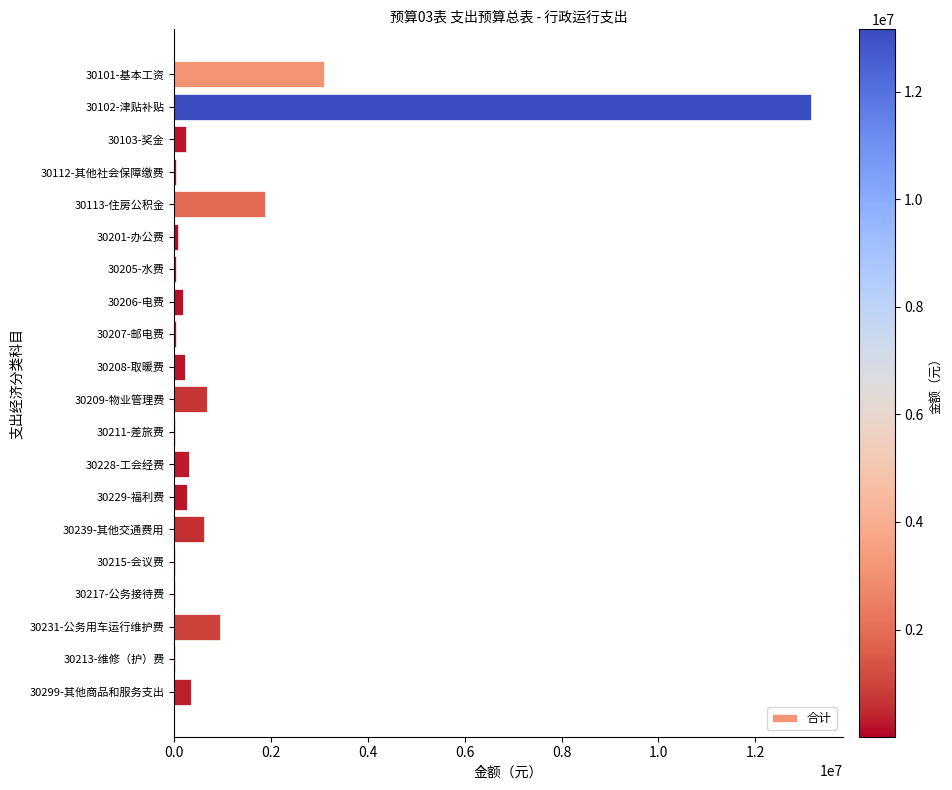

At which label is the value closest to 6582927?

30101-基本工资